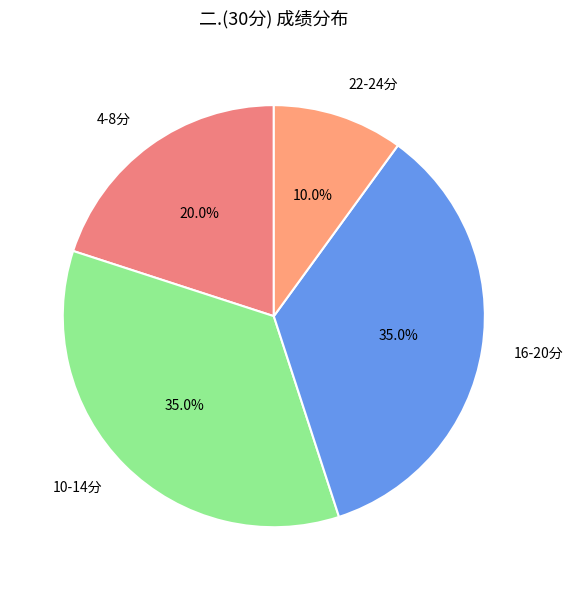

Is there a majority slice in this chart?

No